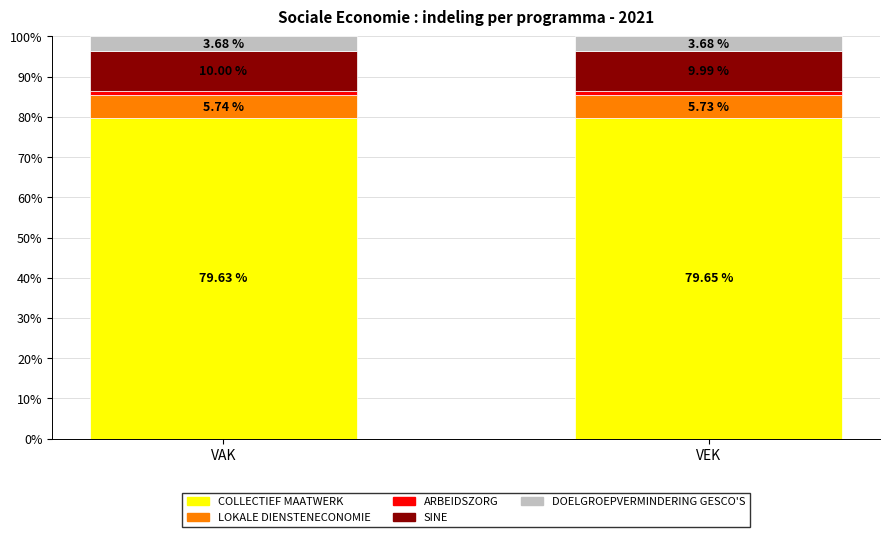

What is the average value of the COLLECTIEF MAATWERK series?

79.6